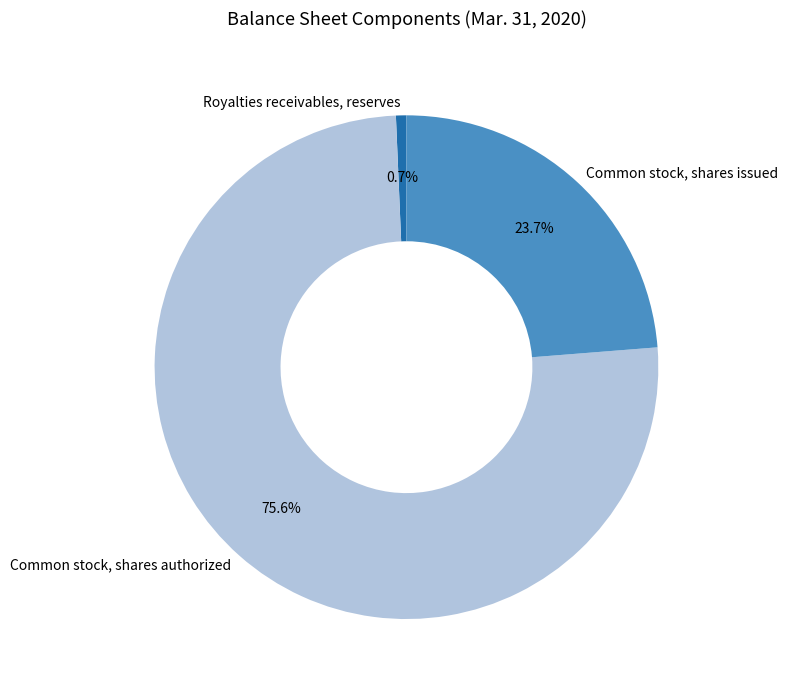

Is there a majority slice in this chart?

Yes